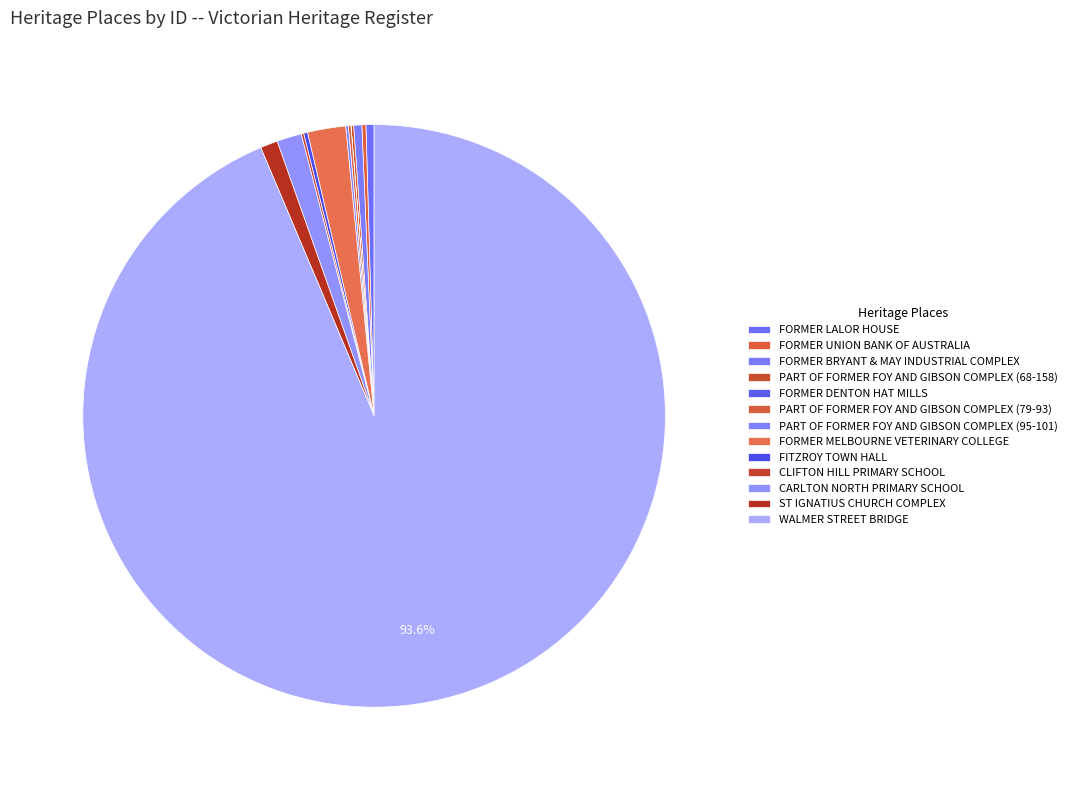

Count the number of slices in the pie.

13